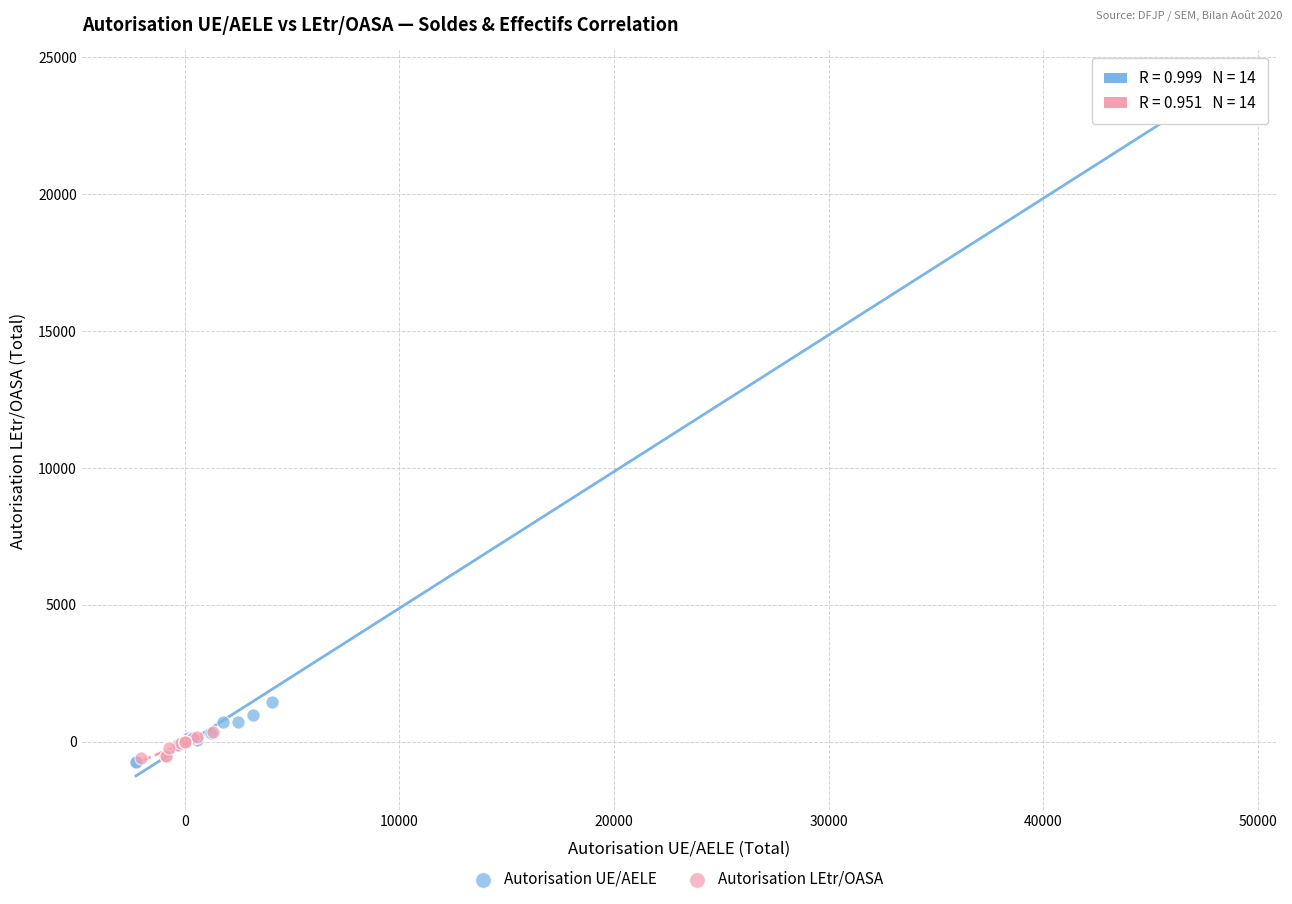

What are all the series names shown in the legend?

Autorisation UE/AELE, Autorisation LEtr/OASA